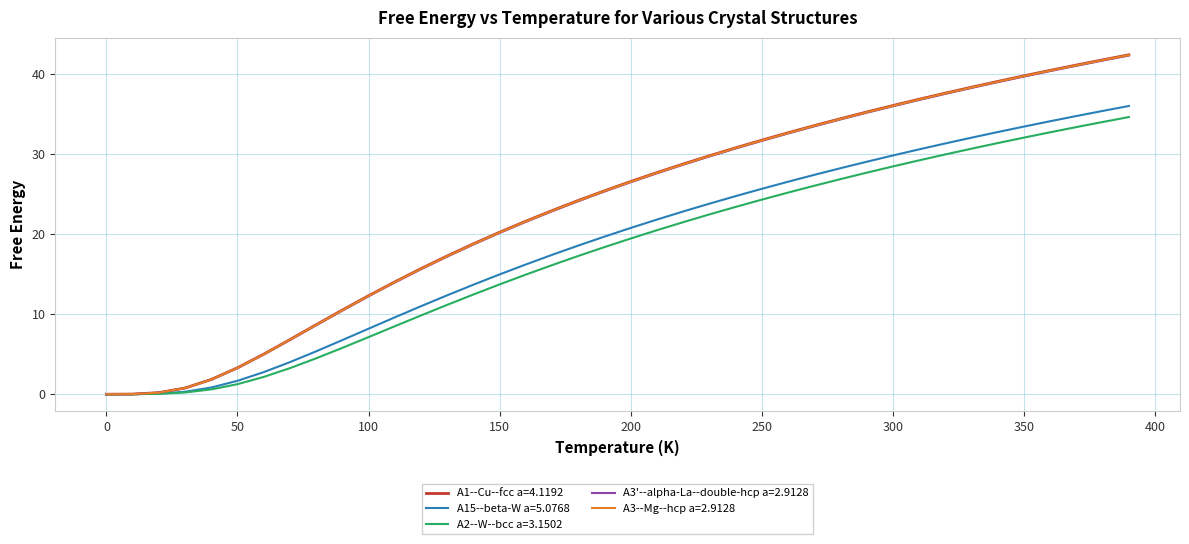

What is the sum of all A3--Mg--hcp a=2.9128 values?

932.6